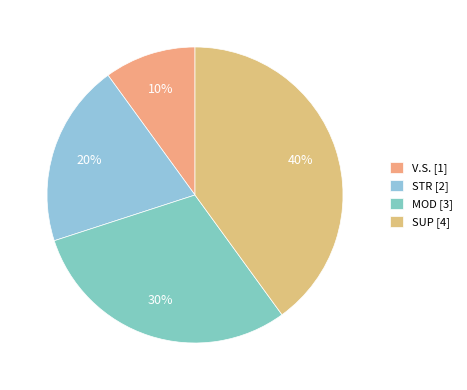

What is the largest slice in the pie chart?

SUP